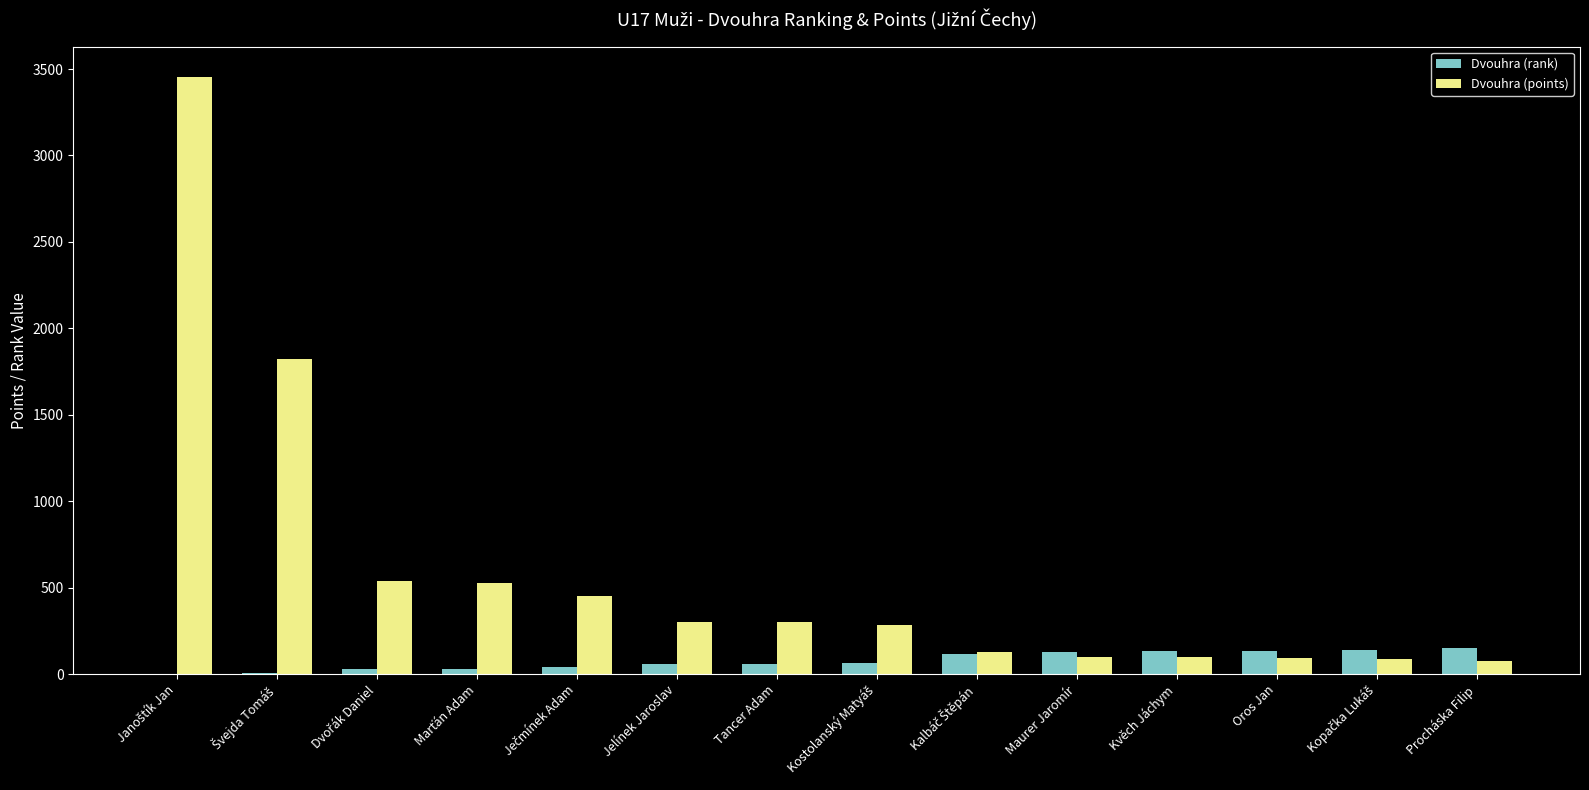

Which series has the widest spread of values?

Dvouhra (points)